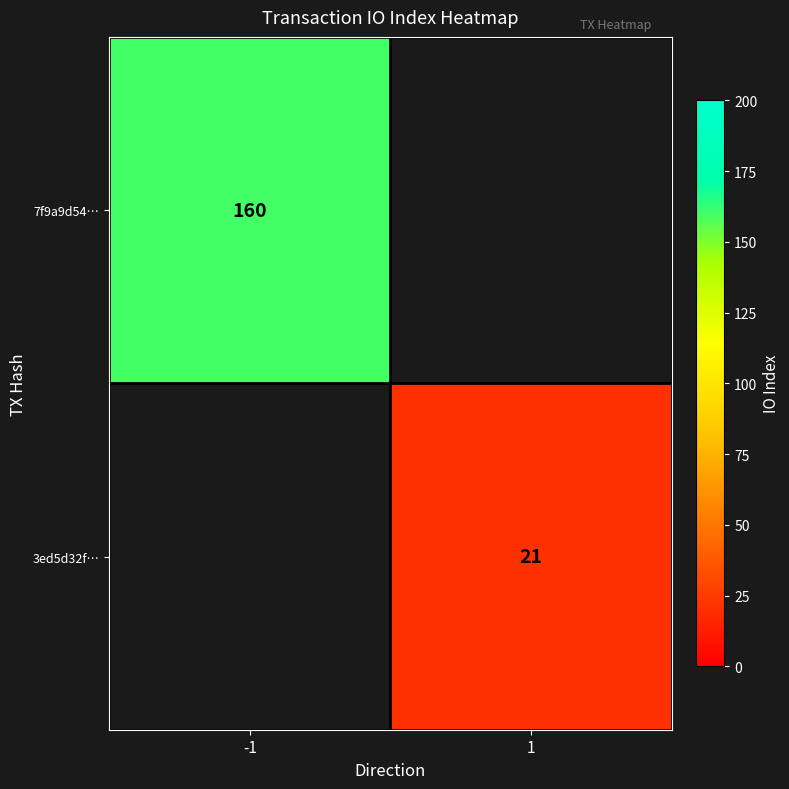

Is it true that 7f9a9d54… equals 223 at -1?

False